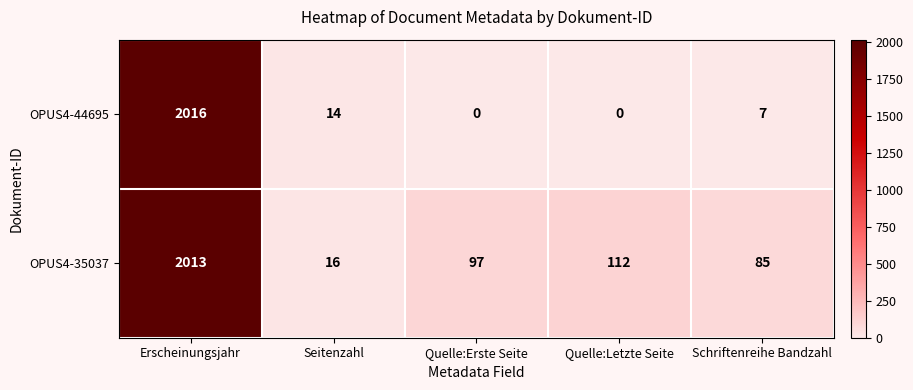

Which category has the highest value in the OPUS4-35037 series?

Erscheinungsjahr